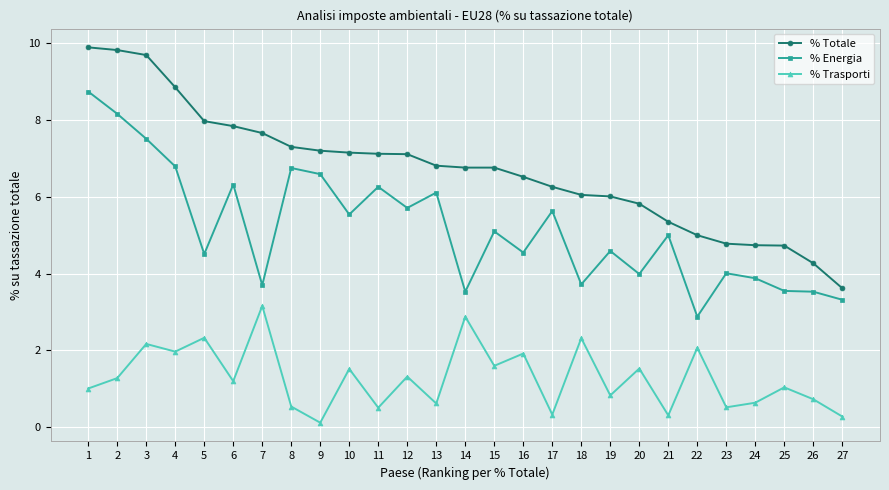

What is the value of the % Trasporti point at the 21st from the left?

0.3